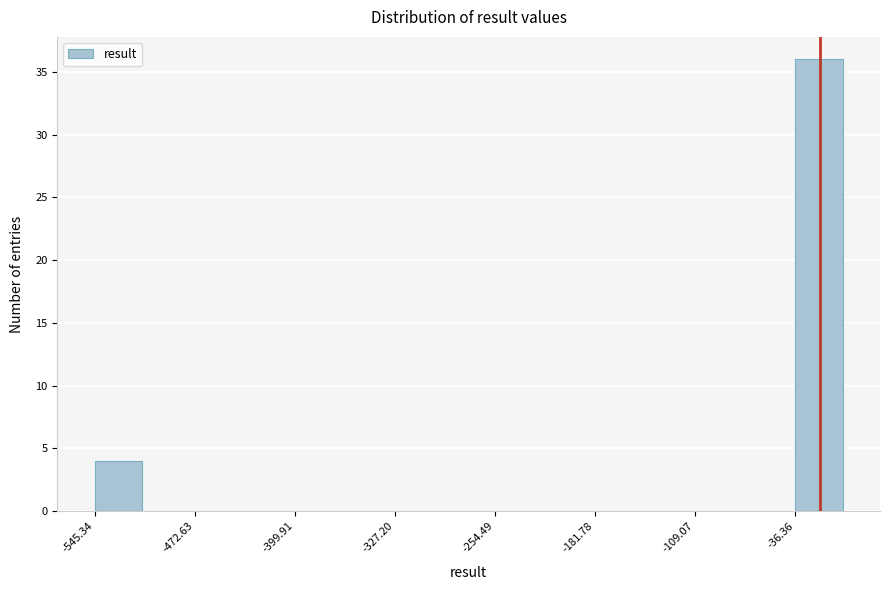

Read against the x-axis, roughly where is the centre of the tallest bar?

-20